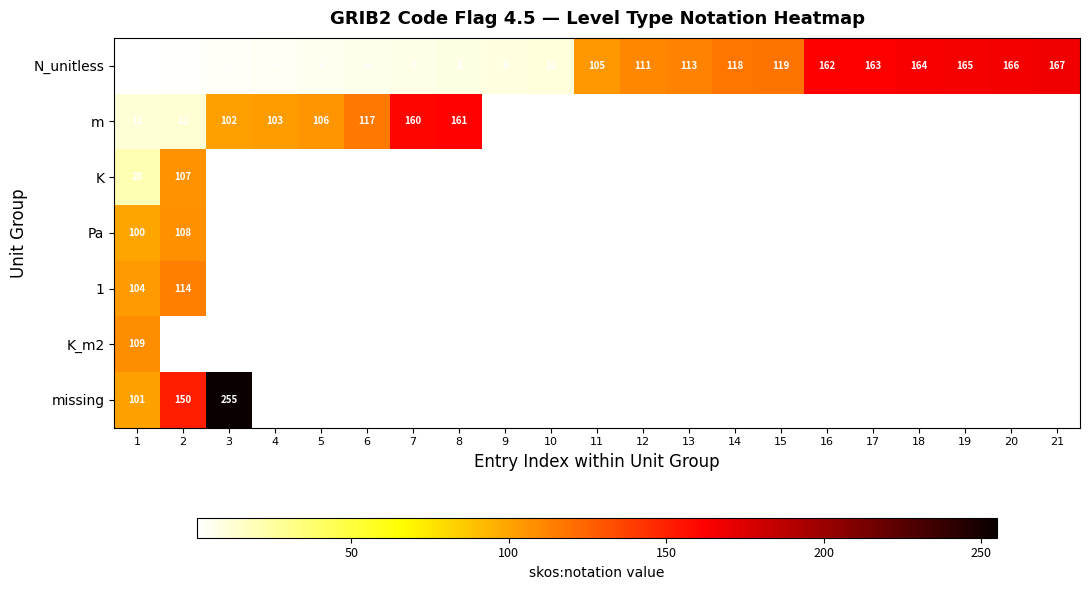

The value of N_unitless at 4 is 2. True or false?

False